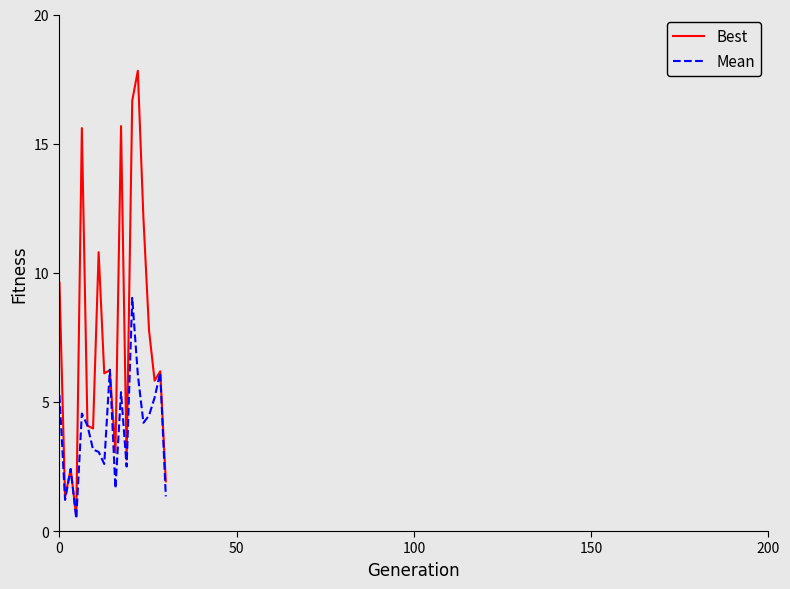

What is the maximum value for Best?

17.8